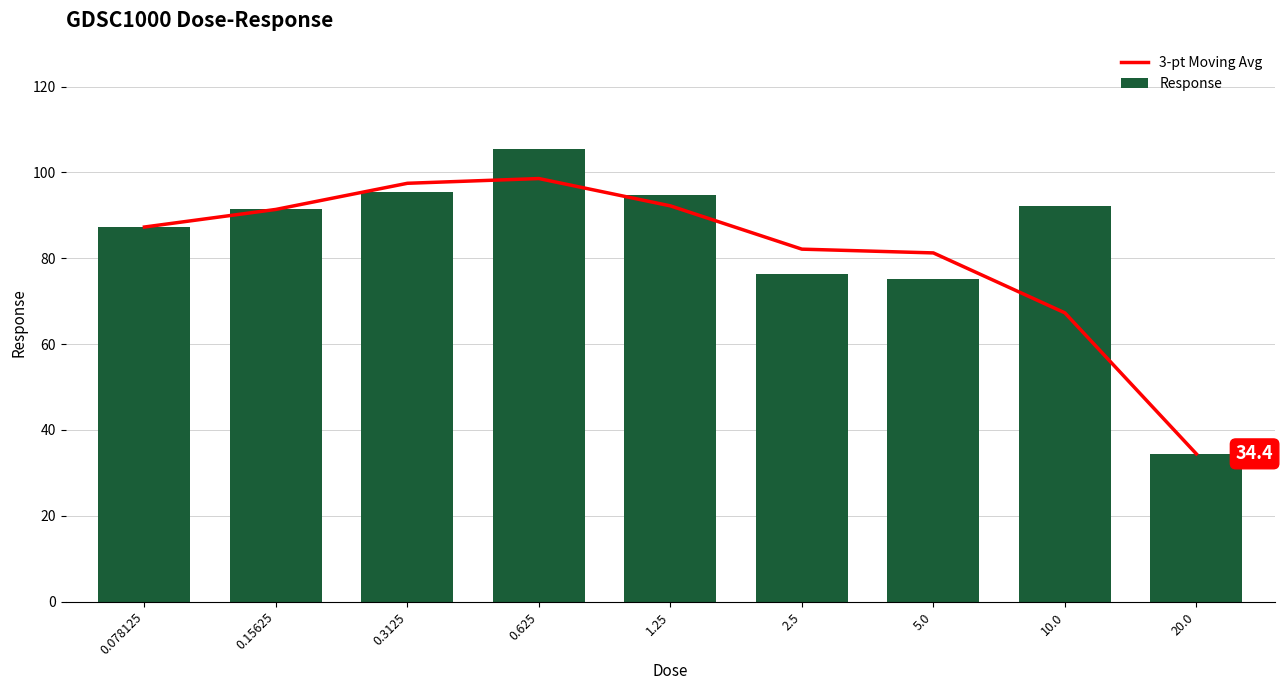

Where is Response nearest to the value 69?

5.0